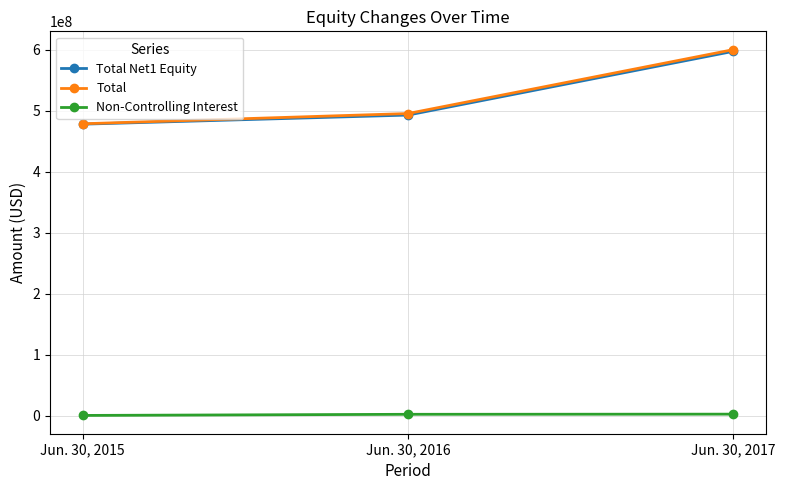

How many data points does each series have?

3